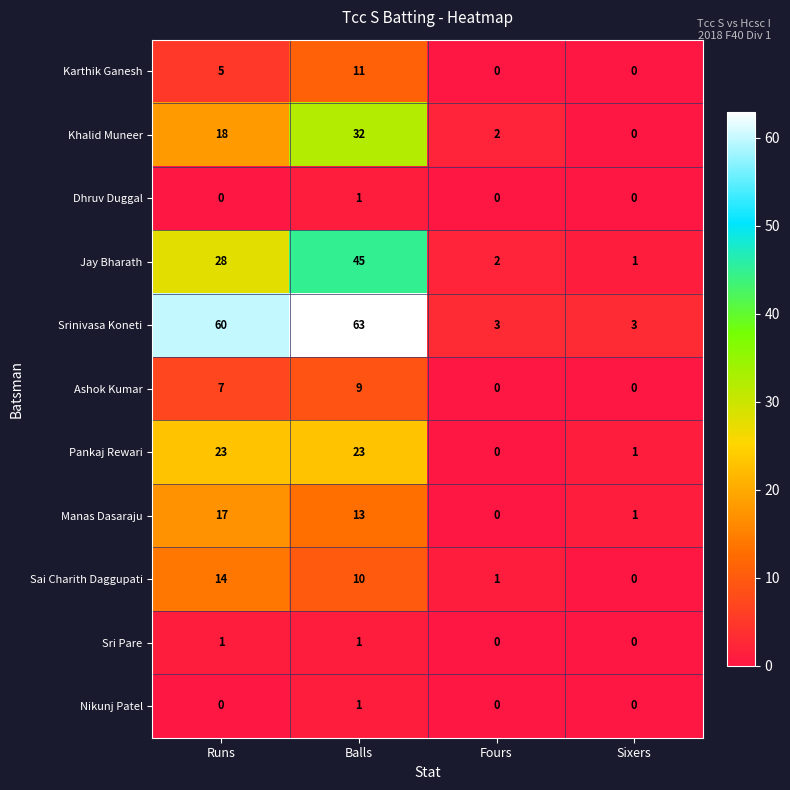

True or false: Ashok Kumar has a value of 0 at Fours.

True